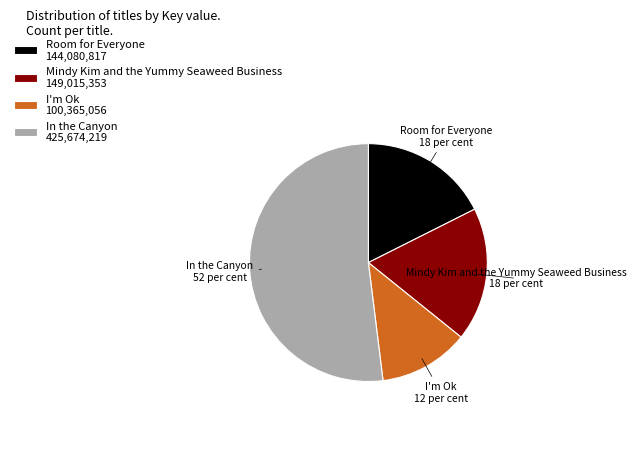

Which slice is the largest?

In the Canyon